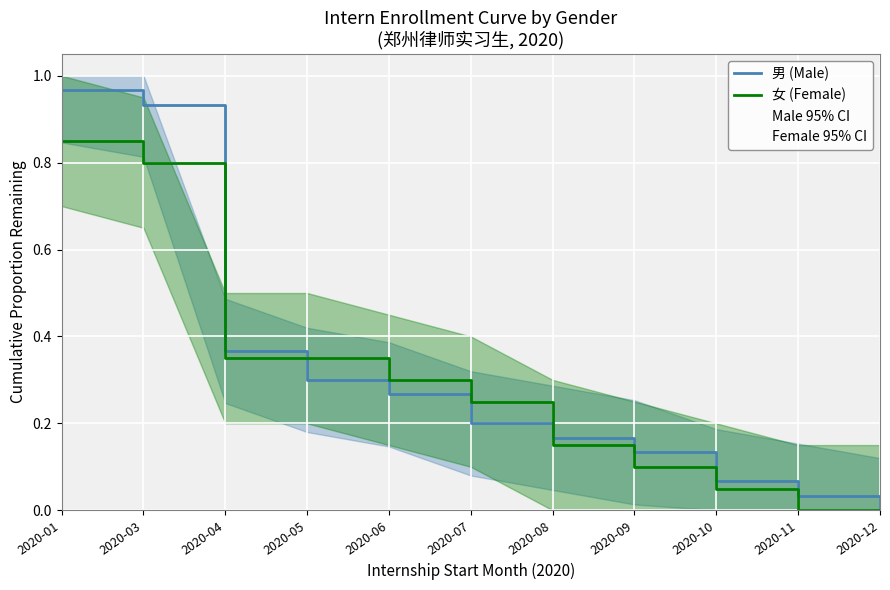

True or false: 男 (Male) has a value of 0.0 at 2020-12.

True